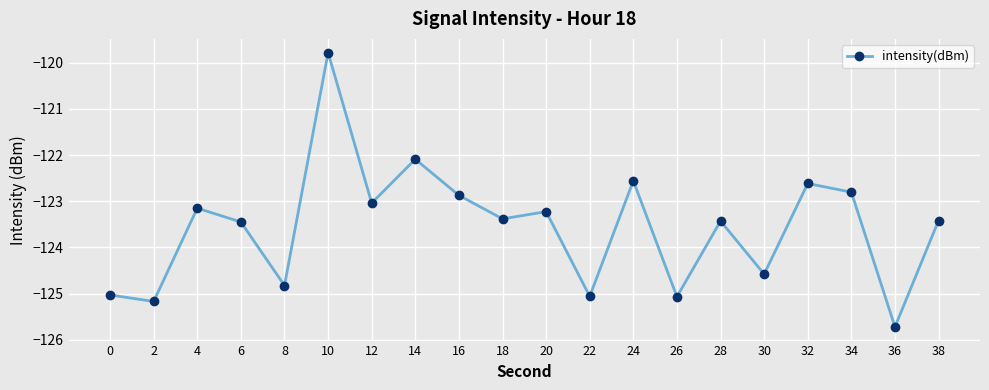

Is it true that the value at 10 is -41.9?

False